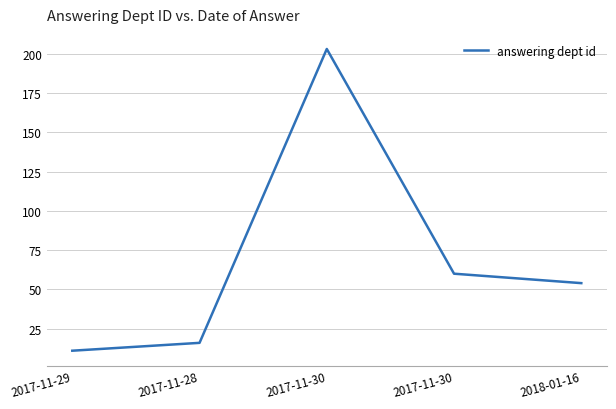

Read the value at 2017-11-30, to the nearest 5.

60